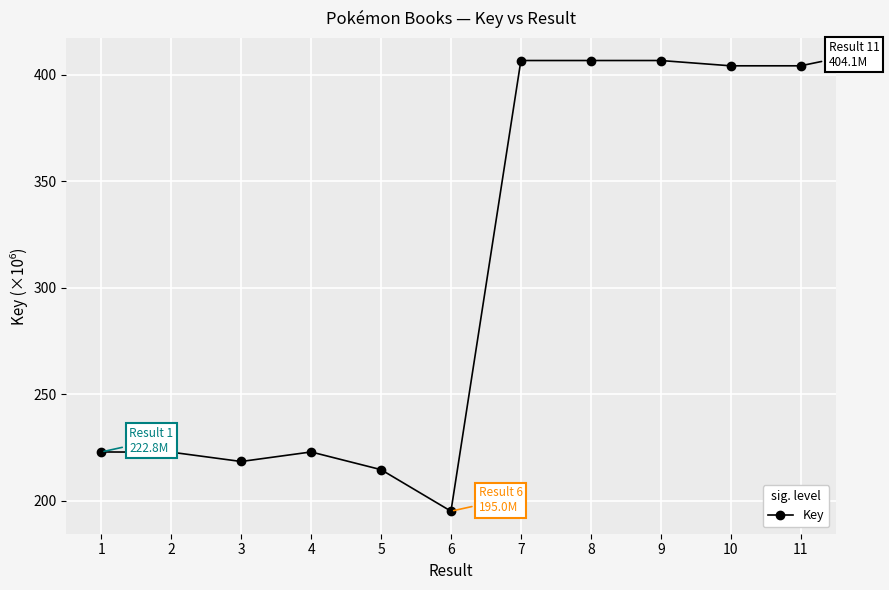

Is it true that the value at 7 is 169.8?

False